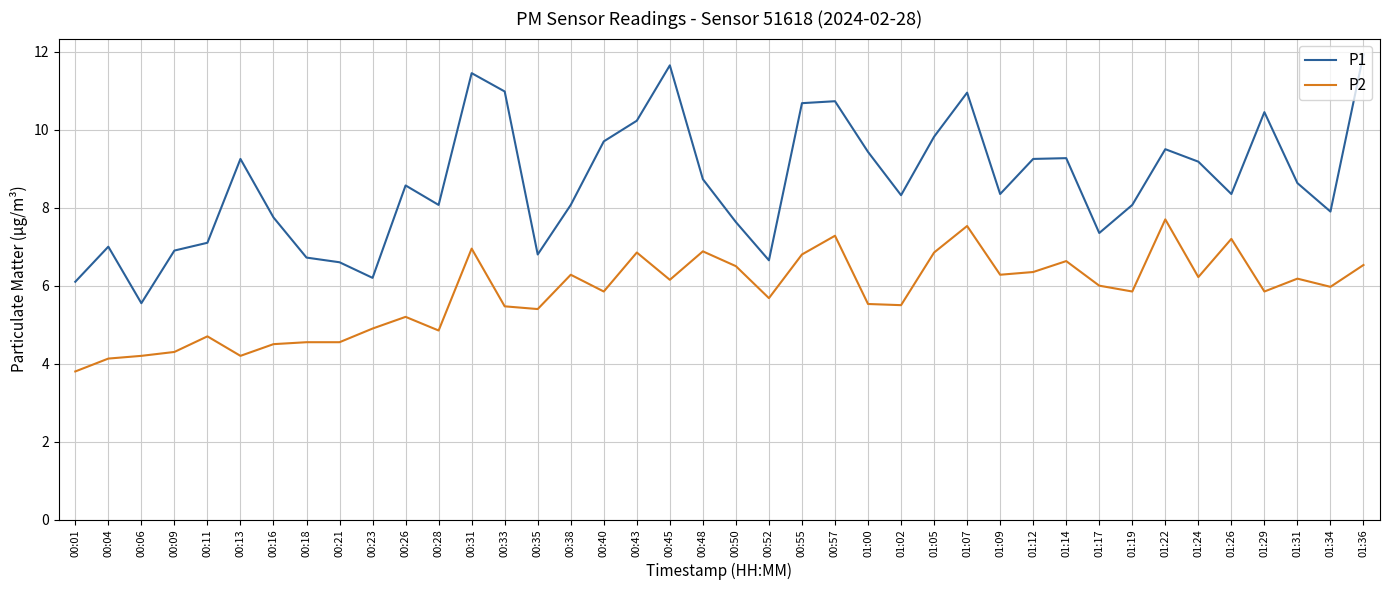

Where does the P2 series first go above 5?

00:26